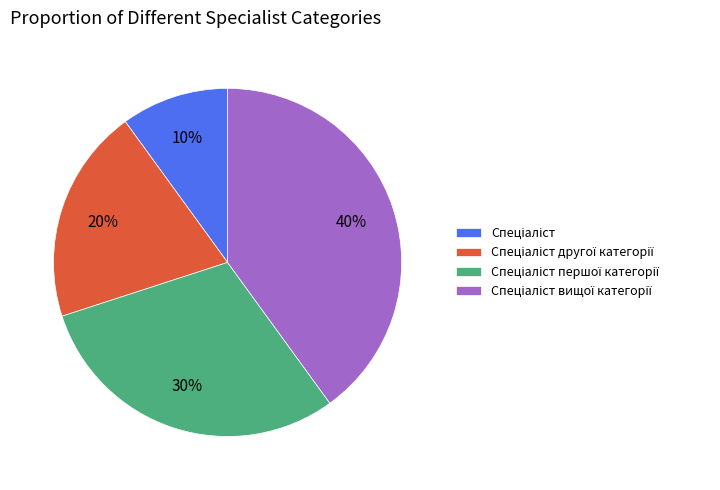

Does any single category account for the majority?

No